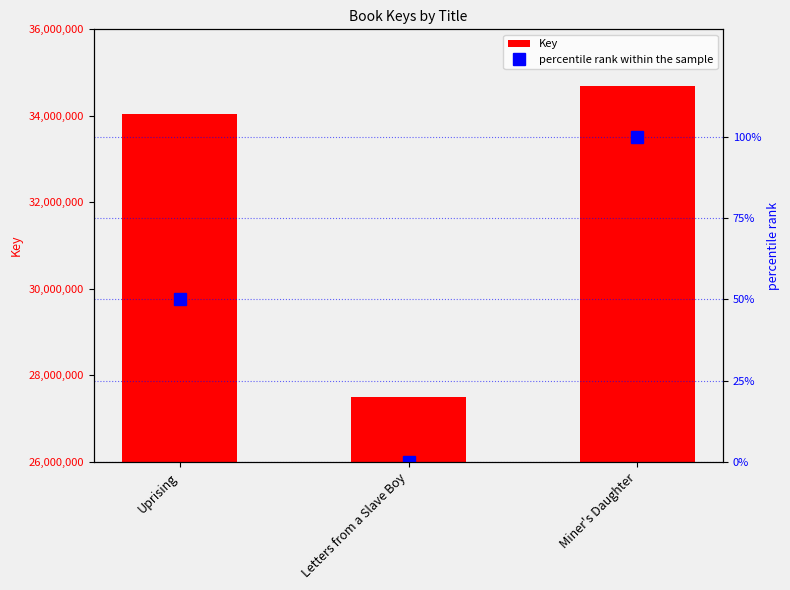

Where is Key nearest to the value 31094862?

Uprising